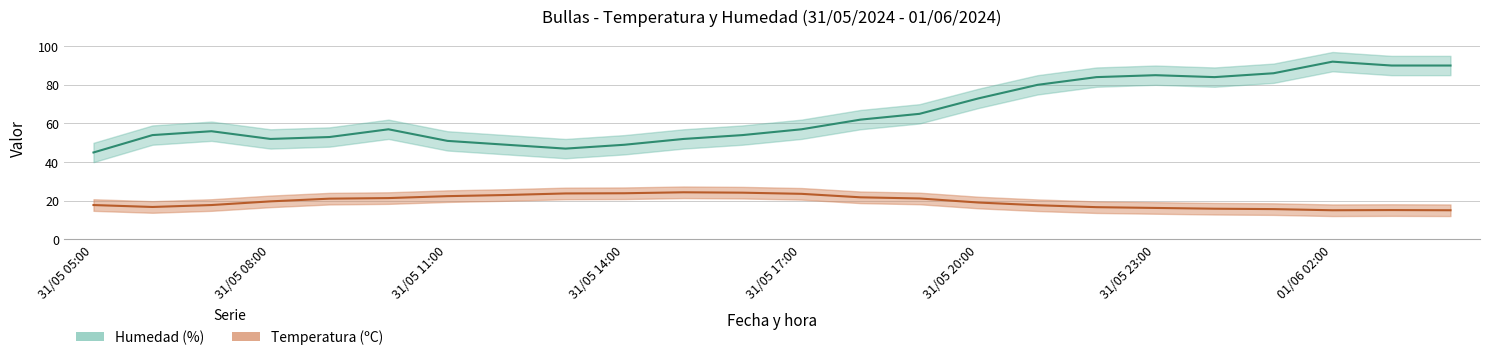

In Temperatura (ºC), how many points are lower than both neighbors (excluding endpoints)?

2